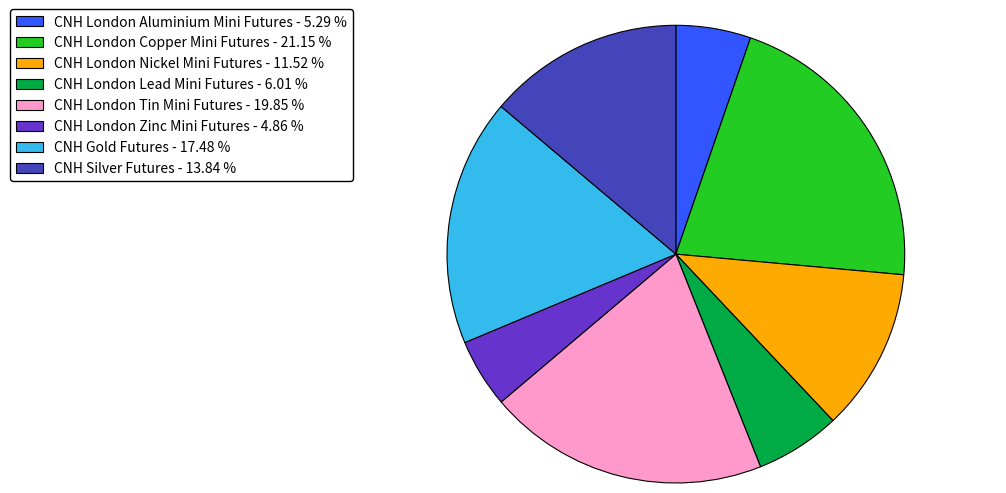

The CNH Silver Futures slice represents 20% of the pie. True or false?

False